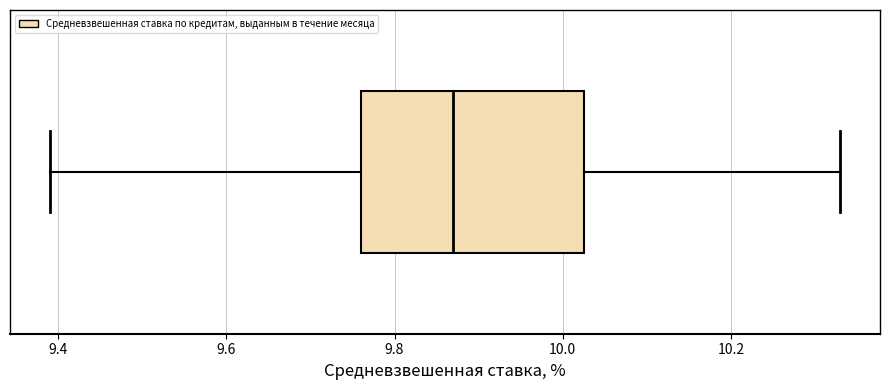

Where is the left edge of the box on the x-axis? The values are not printed on the chart, so give them approximately, as read against the axis.

9.76